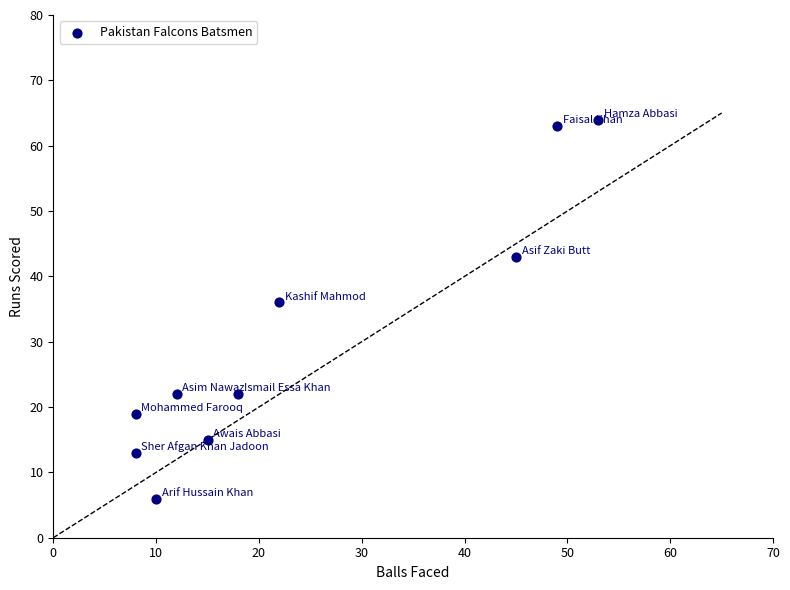

What Y value in the scatter plot is closest to 35?

36